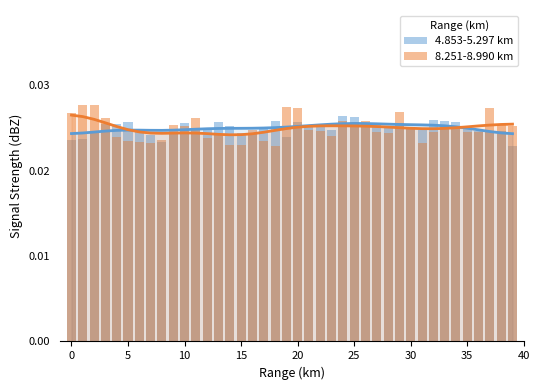

Reading left to right, what are all the values shown in this chart?

4.853-5.297 km: 0.0	0.0	0.0	0.0	0.0	0.0	0.0	0.0	0.0	0.0	0.0	0.0	0.0	0.0	0.0	0.0	0.0	0.0	0.0	0.0	0.0	0.0	0.0	0.0	0.0	0.0	0.0	0.0	0.0	0.0	0.0	0.0	0.0	0.0	0.0	0.0	0.0	0.0	0.0	0.0
8.251-8.990 km: 0.0	0.0	0.0	0.0	0.0	0.0	0.0	0.0	0.0	0.0	0.0	0.0	0.0	0.0	0.0	0.0	0.0	0.0	0.0	0.0	0.0	0.0	0.0	0.0	0.0	0.0	0.0	0.0	0.0	0.0	0.0	0.0	0.0	0.0	0.0	0.0	0.0	0.0	0.0	0.0